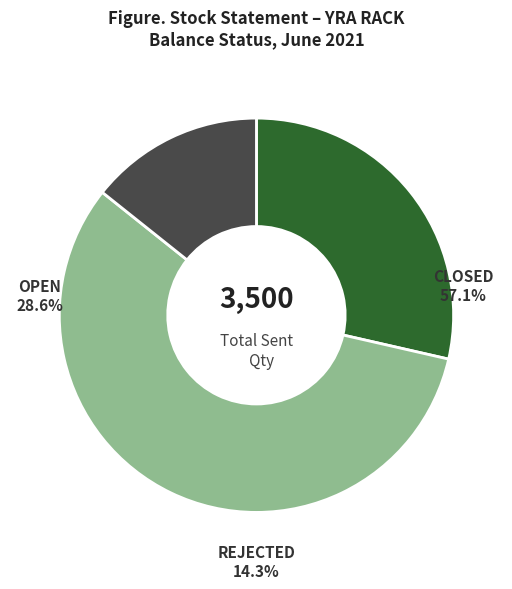

Count the number of slices in the pie.

3